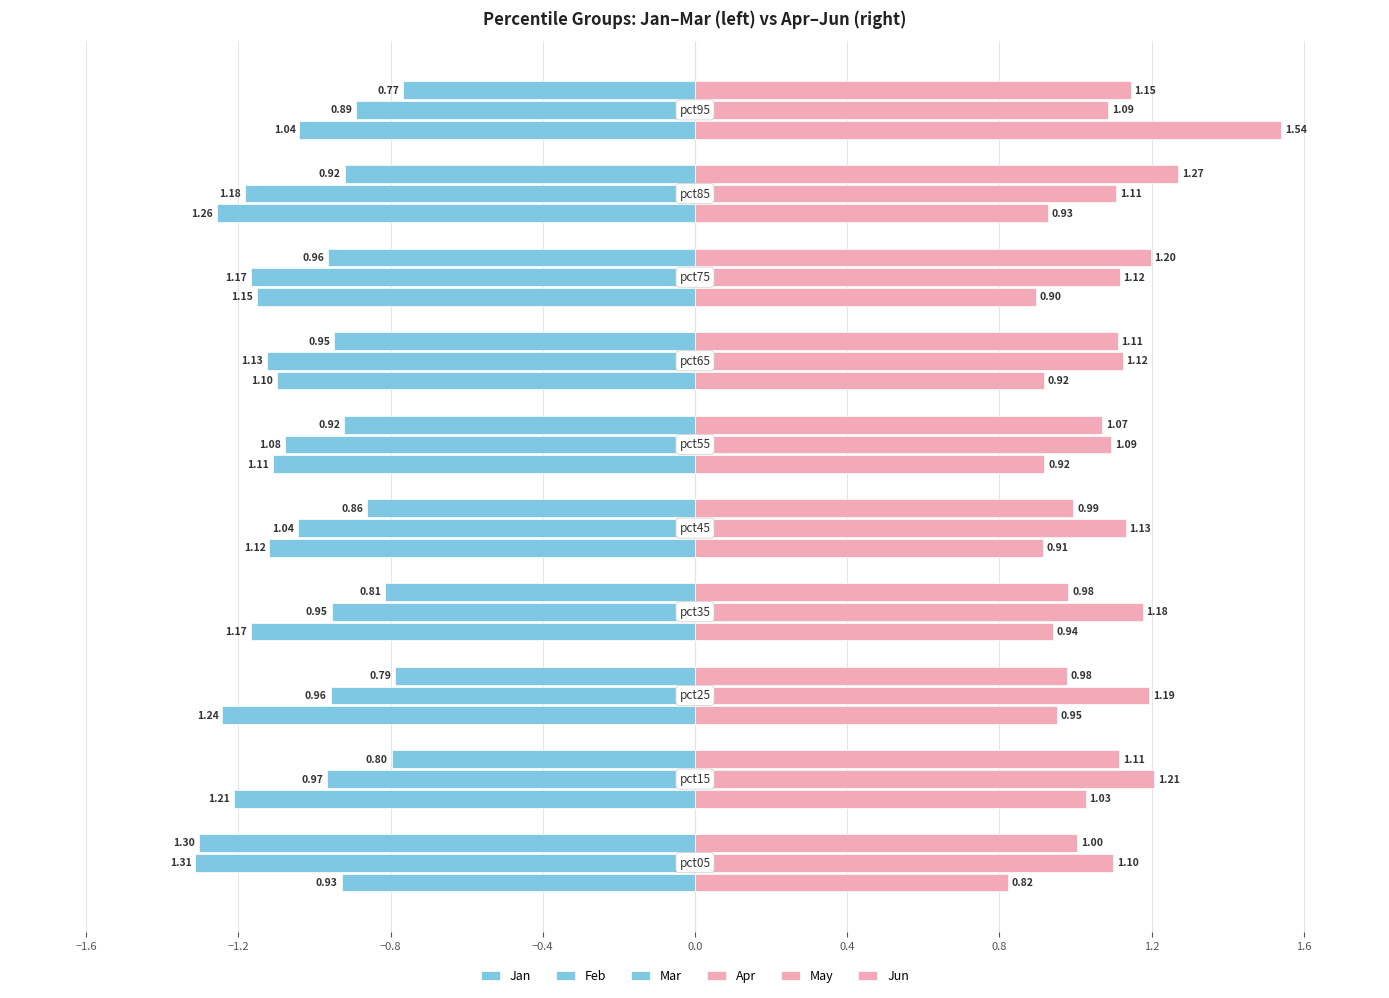

Count the number of data series in this chart.

6